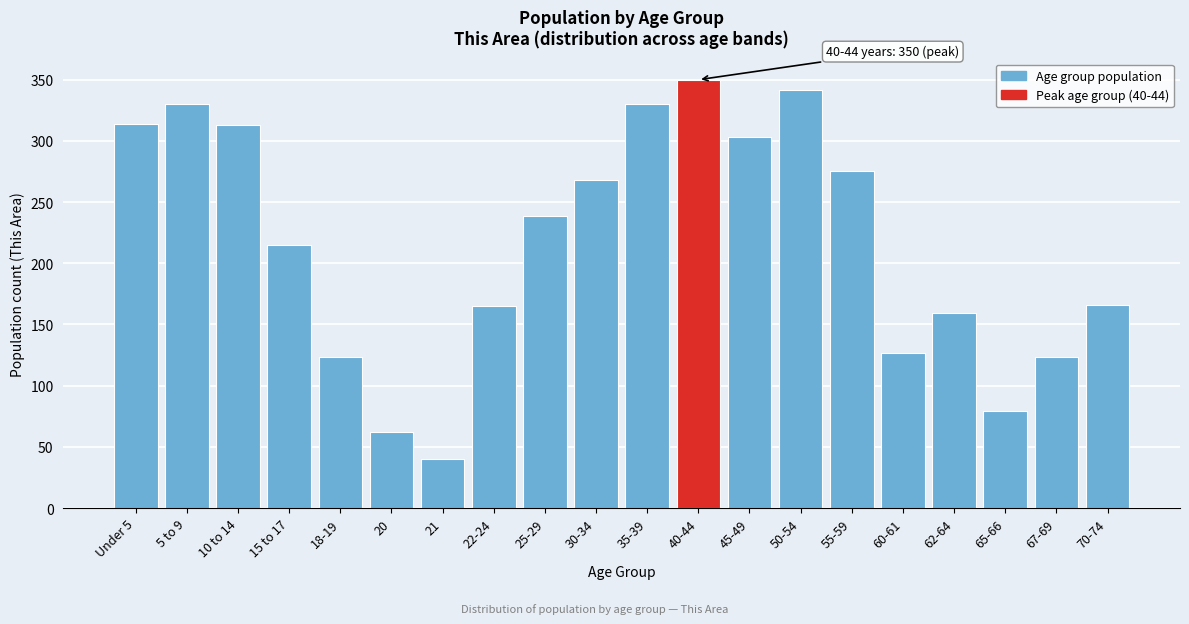

The chart shows a value of 358 at 30-34. True or false?

False